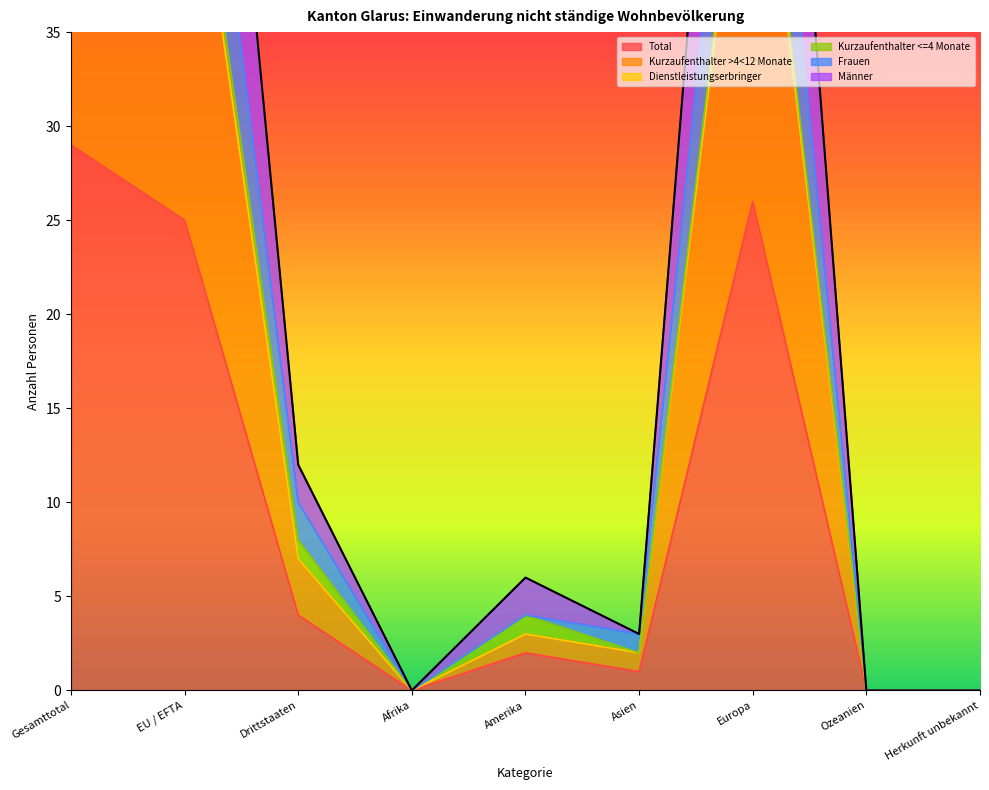

The Total series shows 9 at Ozeanien. True or false?

False